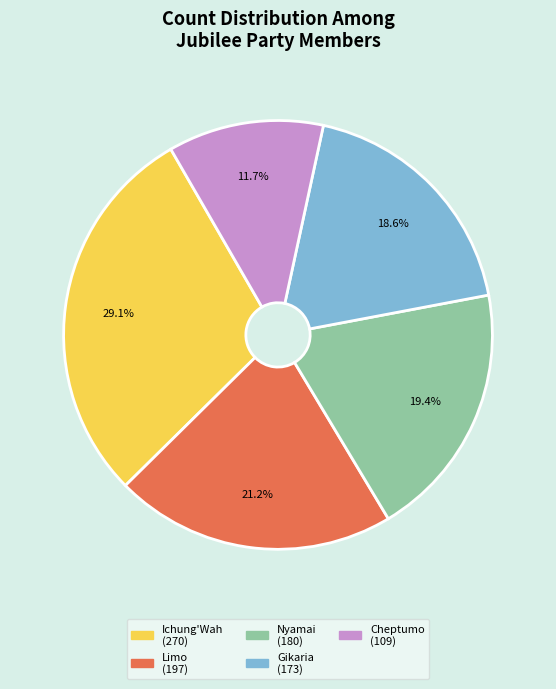

What is the ratio of the value at Gikaria (173) to the value at Nyamai (180)?

1.0